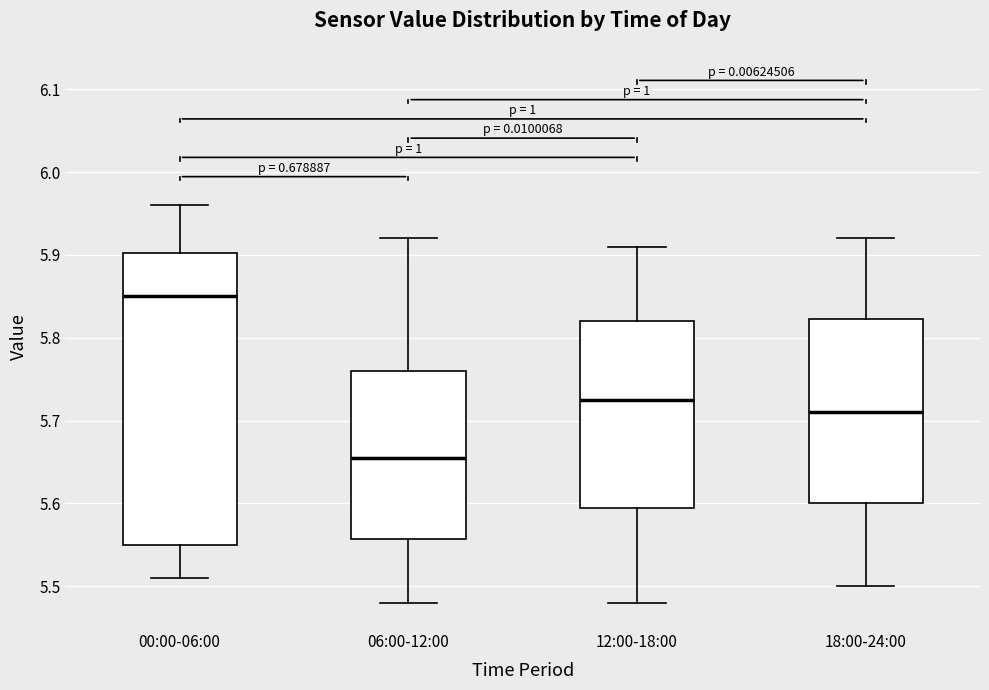

Where is the upper edge of the box for 06:00-12:00 on the y-axis? The values are not printed on the chart, so give them approximately, as read against the axis.

5.76